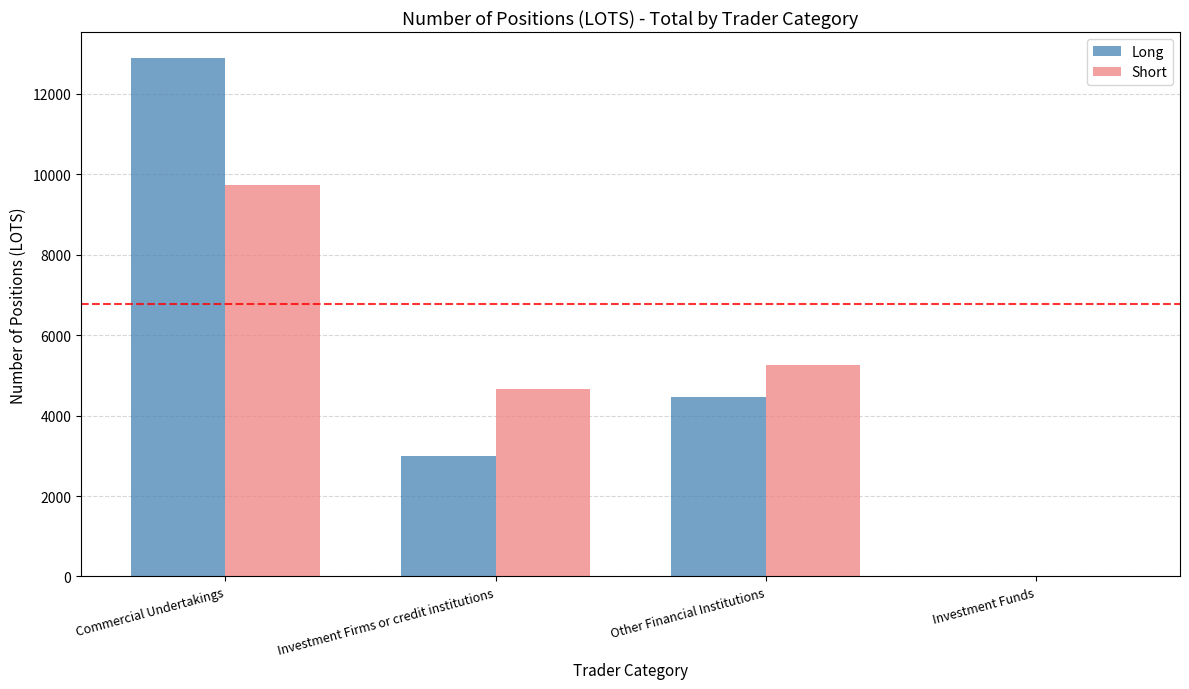

The value of Short at Investment Firms or credit institutions is 4666.2. True or false?

True